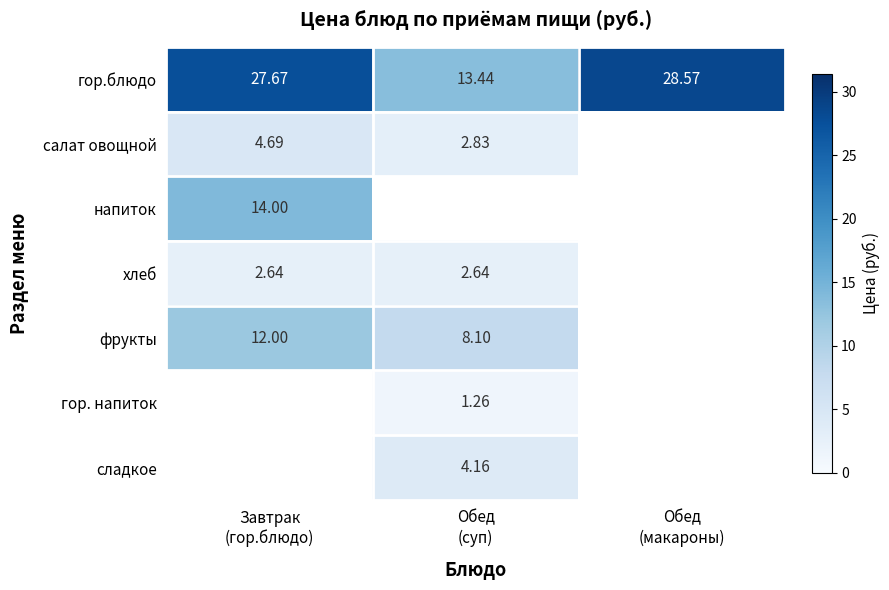

The салат овощной series shows 7.5 at Завтрак (гор.блюдо). True or false?

False